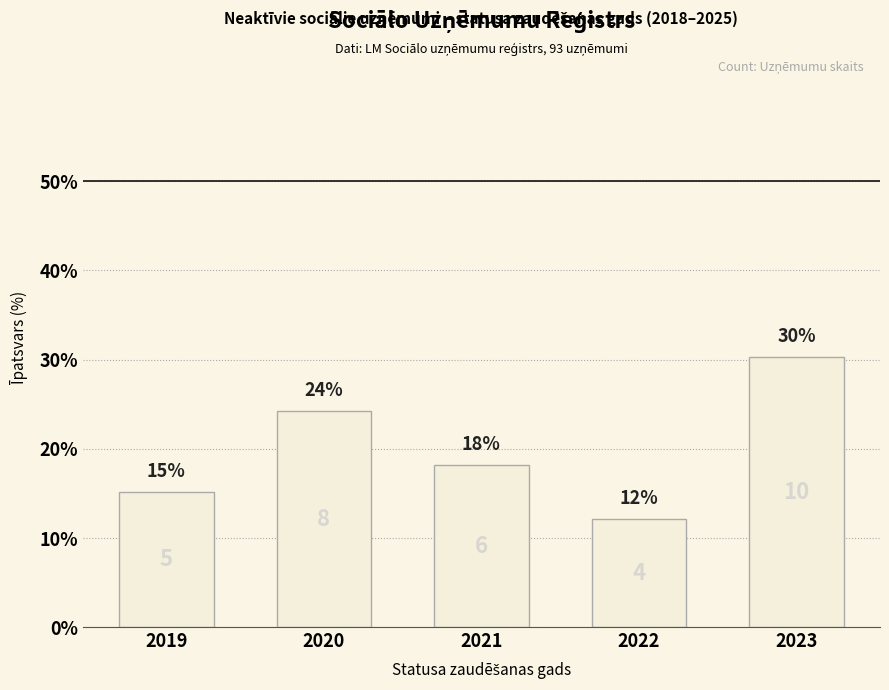

Are the bars horizontal?

No